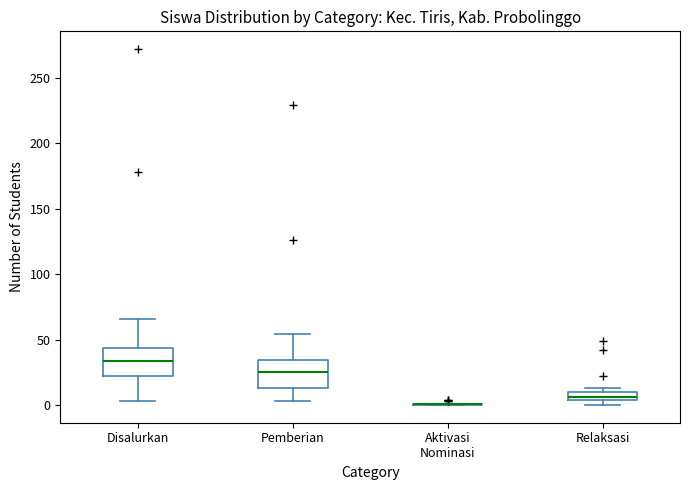

Where is the lower edge of the box for Relaksasi on the y-axis? The values are not printed on the chart, so give them approximately, as read against the axis.

5